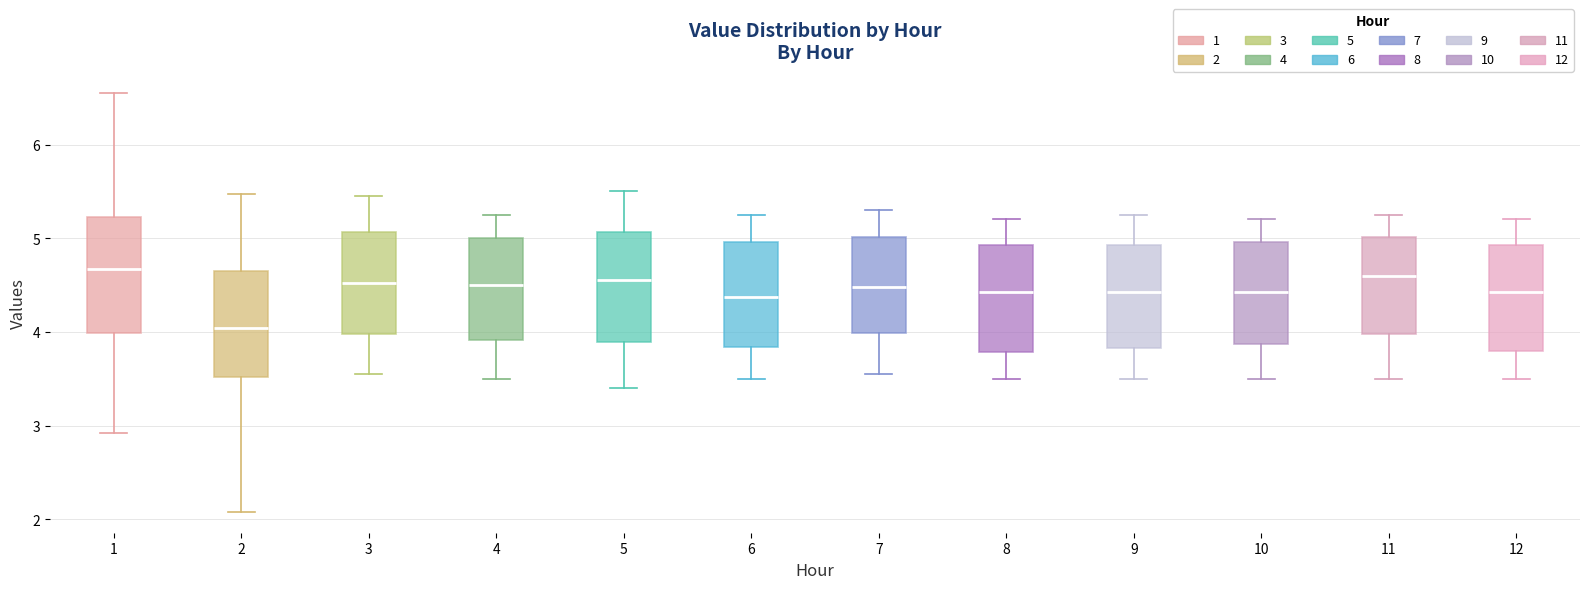

Reading left to right, transcribe this box plot: for each box, give where its median line is, the range the box spans, and where its two whiskers end, as read against the y-axis. The values are not printed on the chart, so give them approximately, as read against the axis.

1: median 4.7, box 4.0 to 5.2, whiskers 2.9 to 6.6
2: median 4.0, box 3.5 to 4.7, whiskers 2.1 to 5.5
3: median 4.5, box 4.0 to 5.1, whiskers 3.6 to 5.5
4: median 4.5, box 3.9 to 5.0, whiskers 3.5 to 5.3
5: median 4.6, box 3.9 to 5.1, whiskers 3.4 to 5.5
6: median 4.4, box 3.8 to 5.0, whiskers 3.5 to 5.3
7: median 4.5, box 4.0 to 5.0, whiskers 3.6 to 5.3
8: median 4.4, box 3.8 to 4.9, whiskers 3.5 to 5.2
9: median 4.4, box 3.8 to 4.9, whiskers 3.5 to 5.3
10: median 4.4, box 3.9 to 5.0, whiskers 3.5 to 5.2
11: median 4.6, box 4.0 to 5.0, whiskers 3.5 to 5.3
12: median 4.4, box 3.8 to 4.9, whiskers 3.5 to 5.2